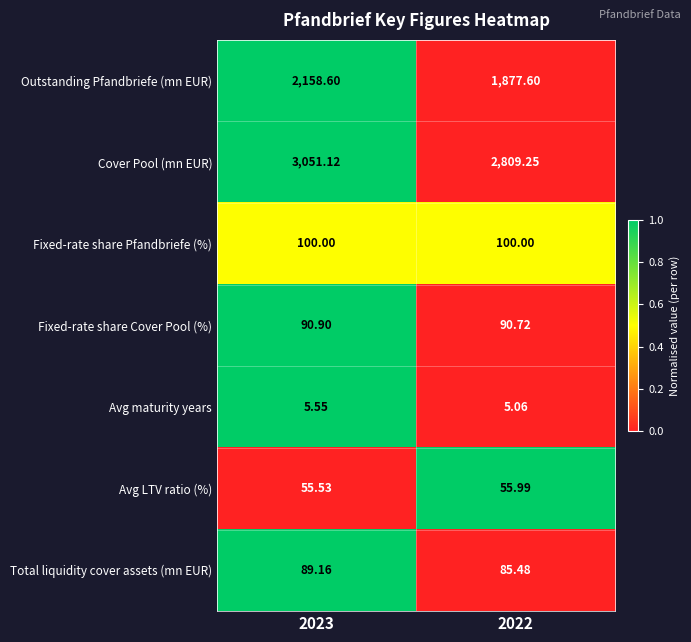

Which series has the largest total across all categories?

Cover Pool (mn EUR)